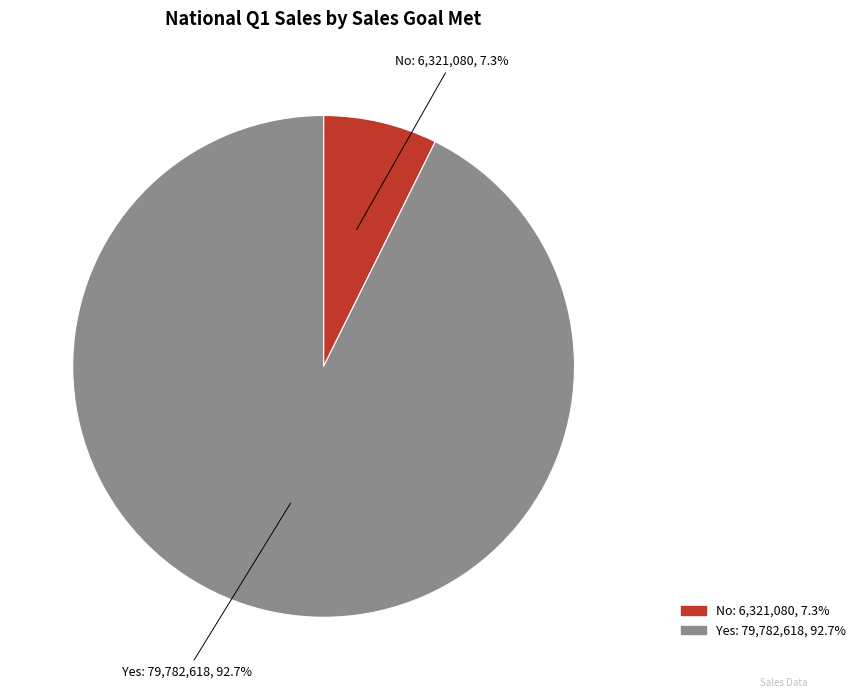

Is there a majority slice in this chart?

Yes